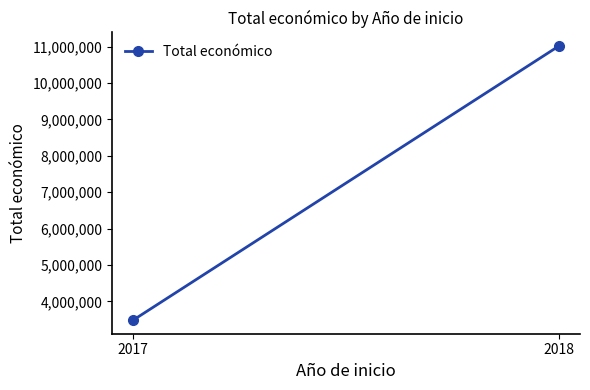

List the labels in order of value, largest first.

2018, 2017